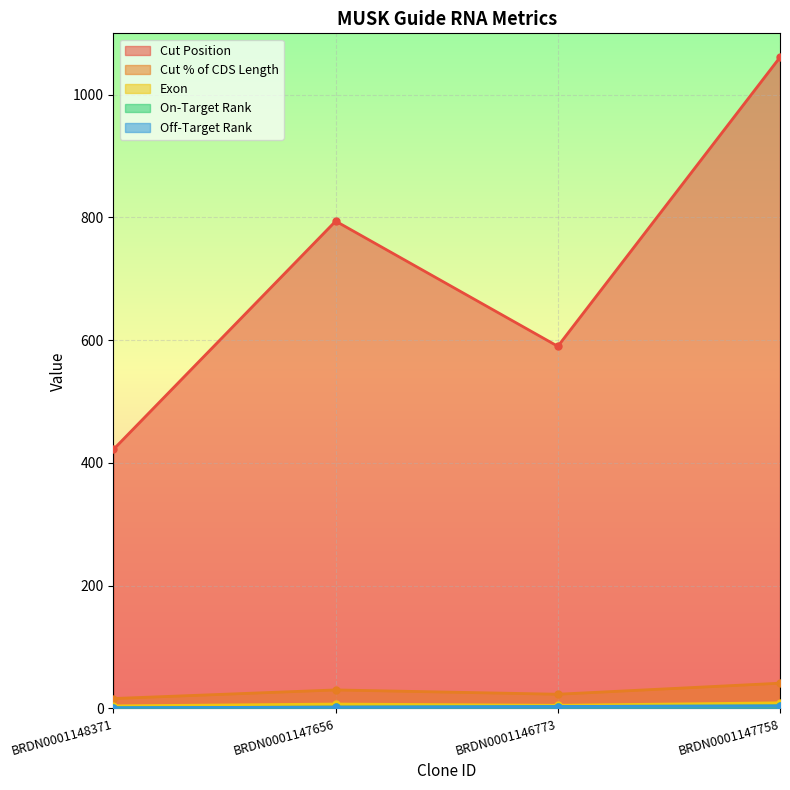

Which series has the largest range (max minus min)?

Cut Position